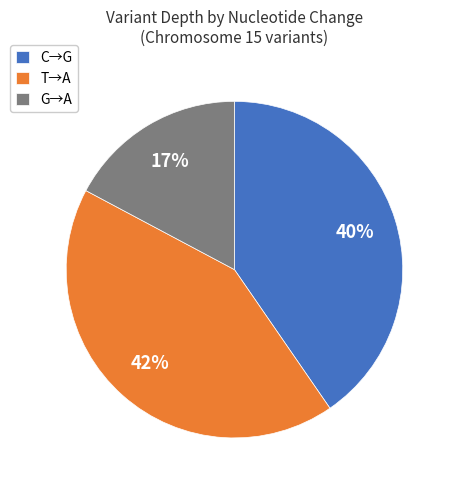

How many slices are in this pie chart?

3